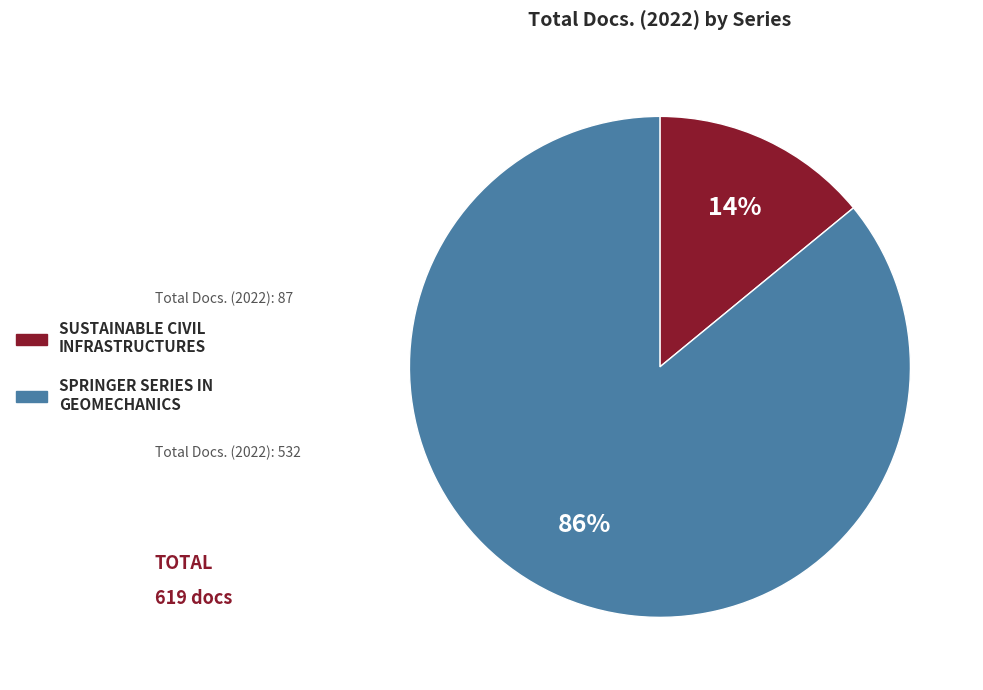

Does any single category account for the majority?

Yes